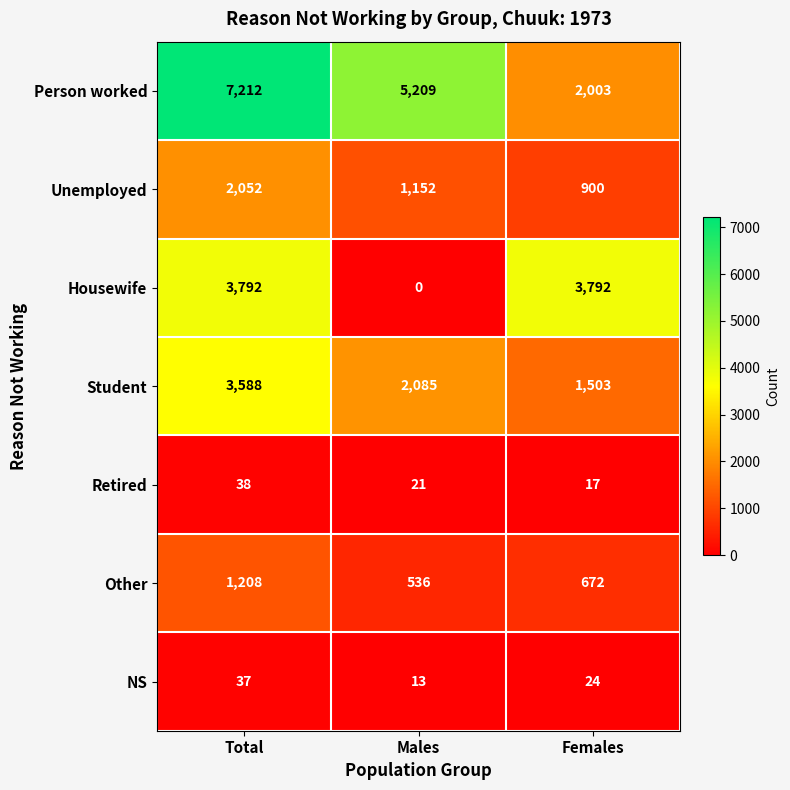

At Females, list the series in order from largest to smallest.

Housewife, Person worked, Student, Unemployed, Other, NS, Retired